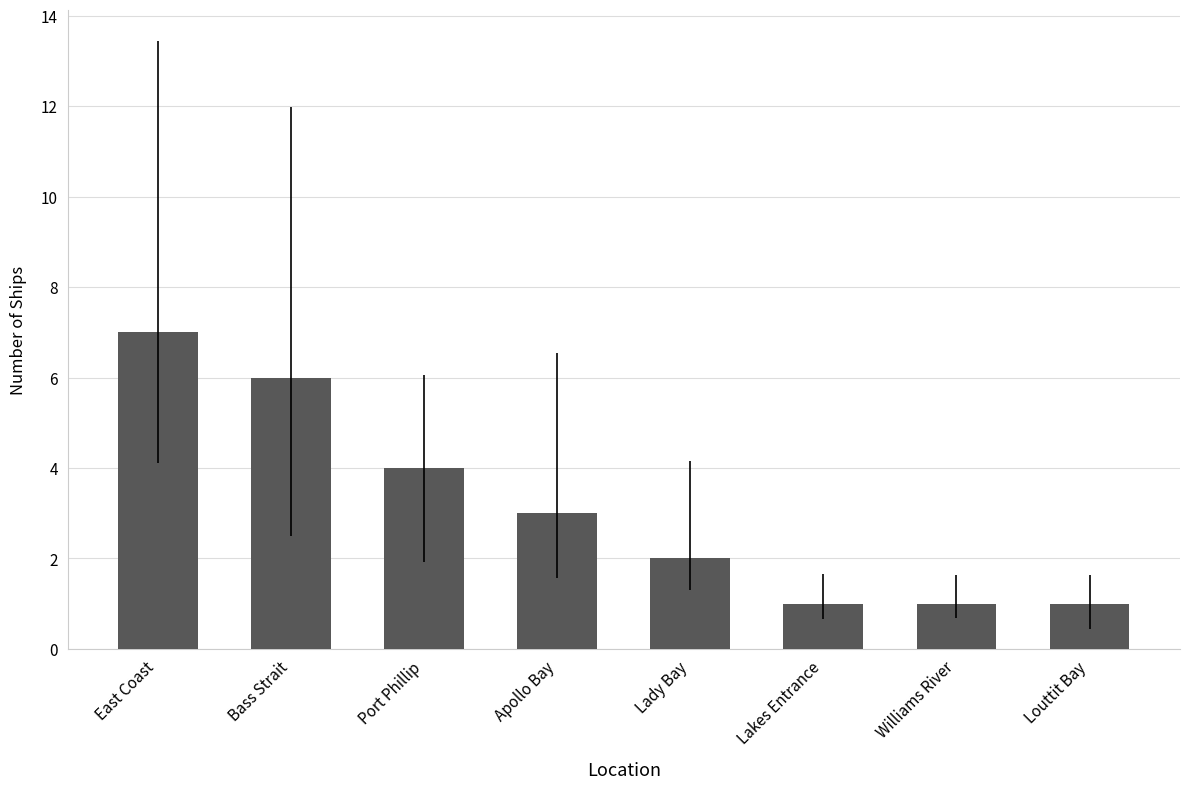

Reading left to right, what are all the values shown in this chart?

7	6	4	3	2	1	1	1